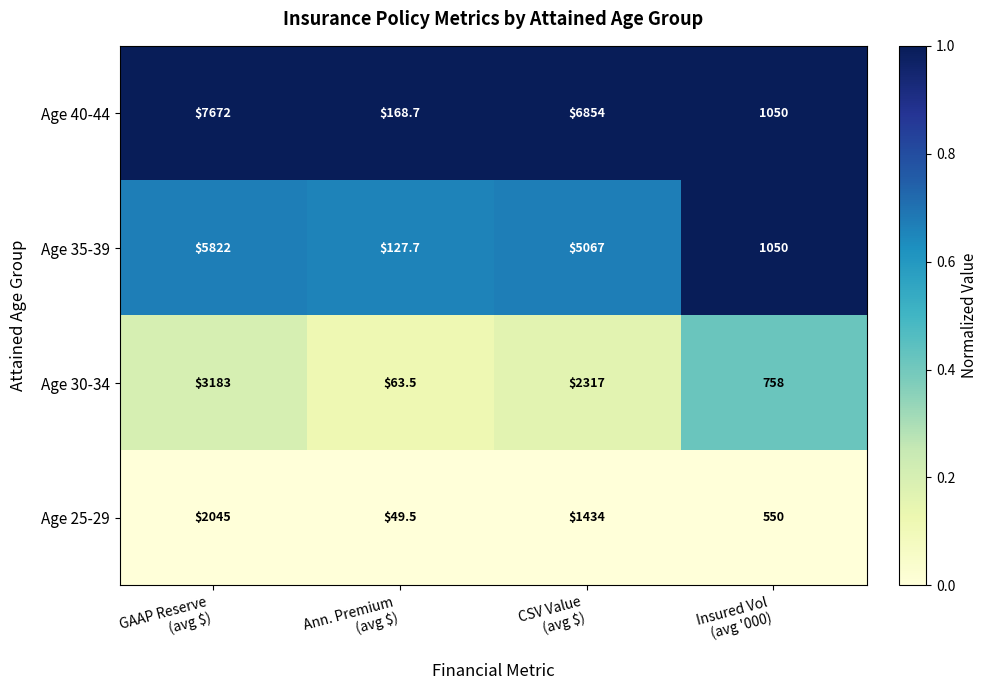

Reading left to right, list all the values displayed in this chart.

Age 40-44: 7672.0	168.7	6854.0	1050.0
Age 35-39: 5822.0	127.7	5067.0	1050.0
Age 30-34: 3183.0	63.5	2317.0	758.0
Age 25-29: 2045.0	49.5	1434.0	550.0